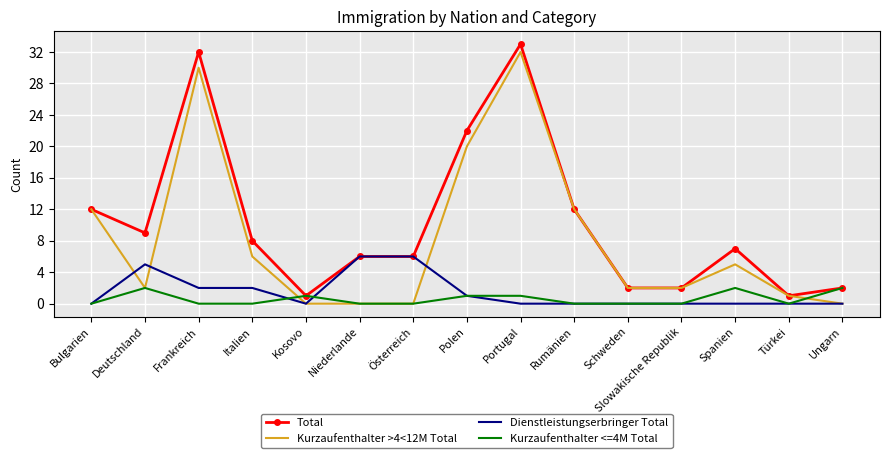

At which category does Total reach its first local peak?

Frankreich